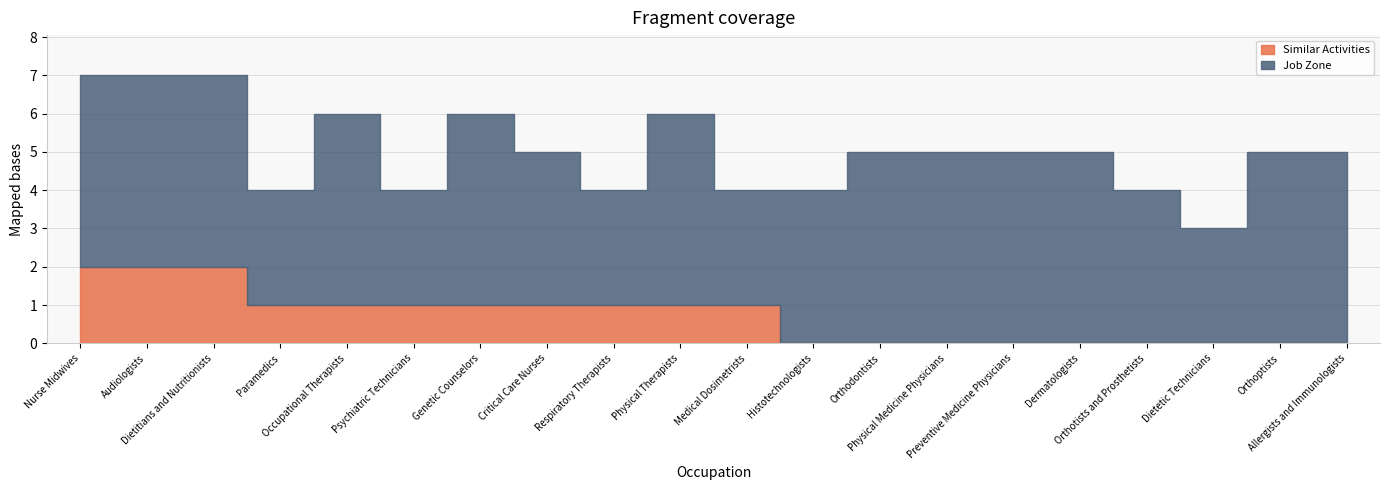

True or false: Similar Activities has more than 0 points higher than both neighbors.

False